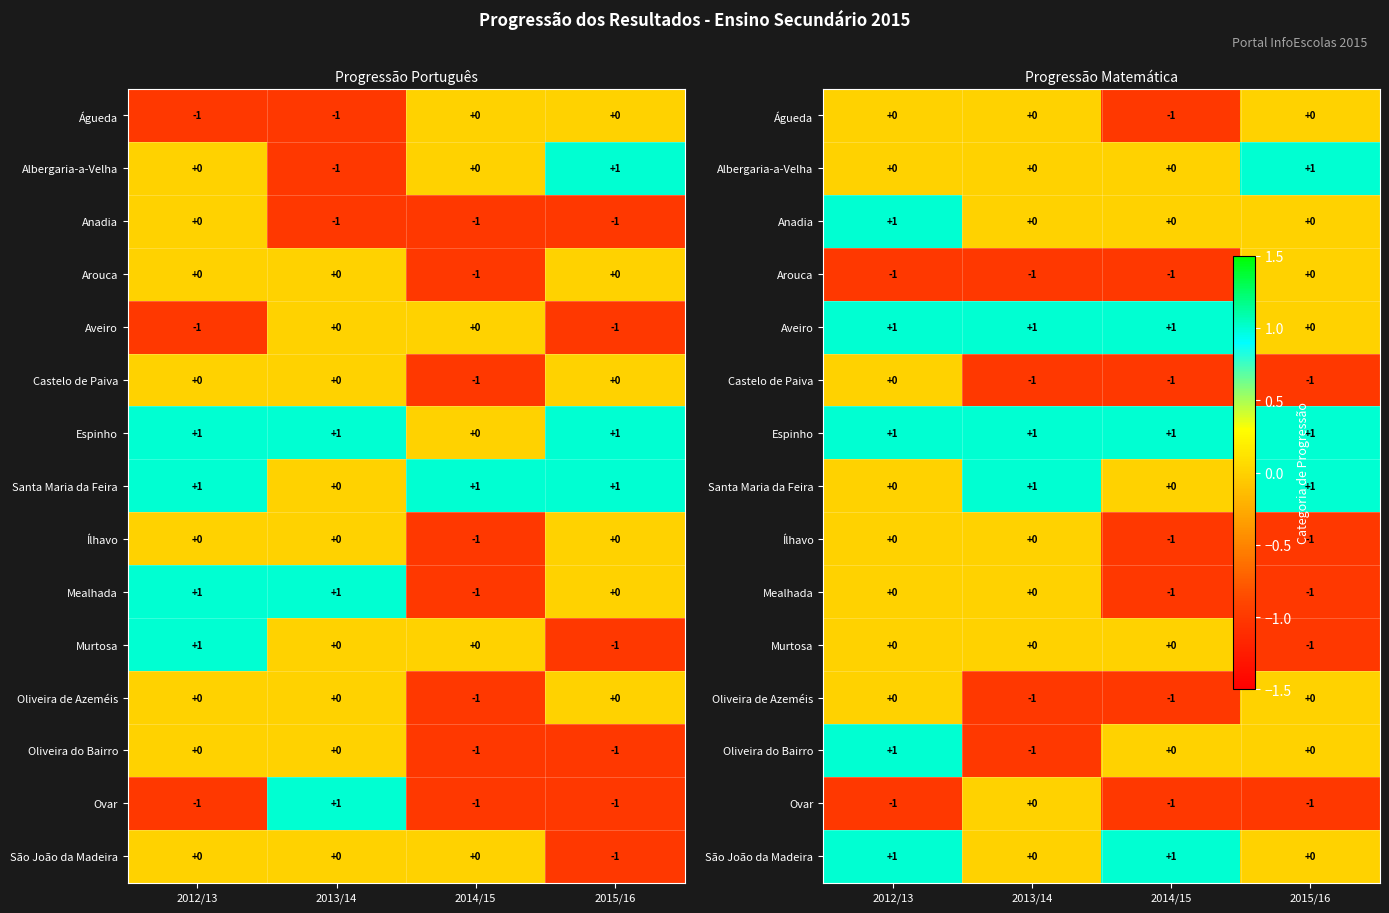

At how many categories does at least one series exceed 0?

4